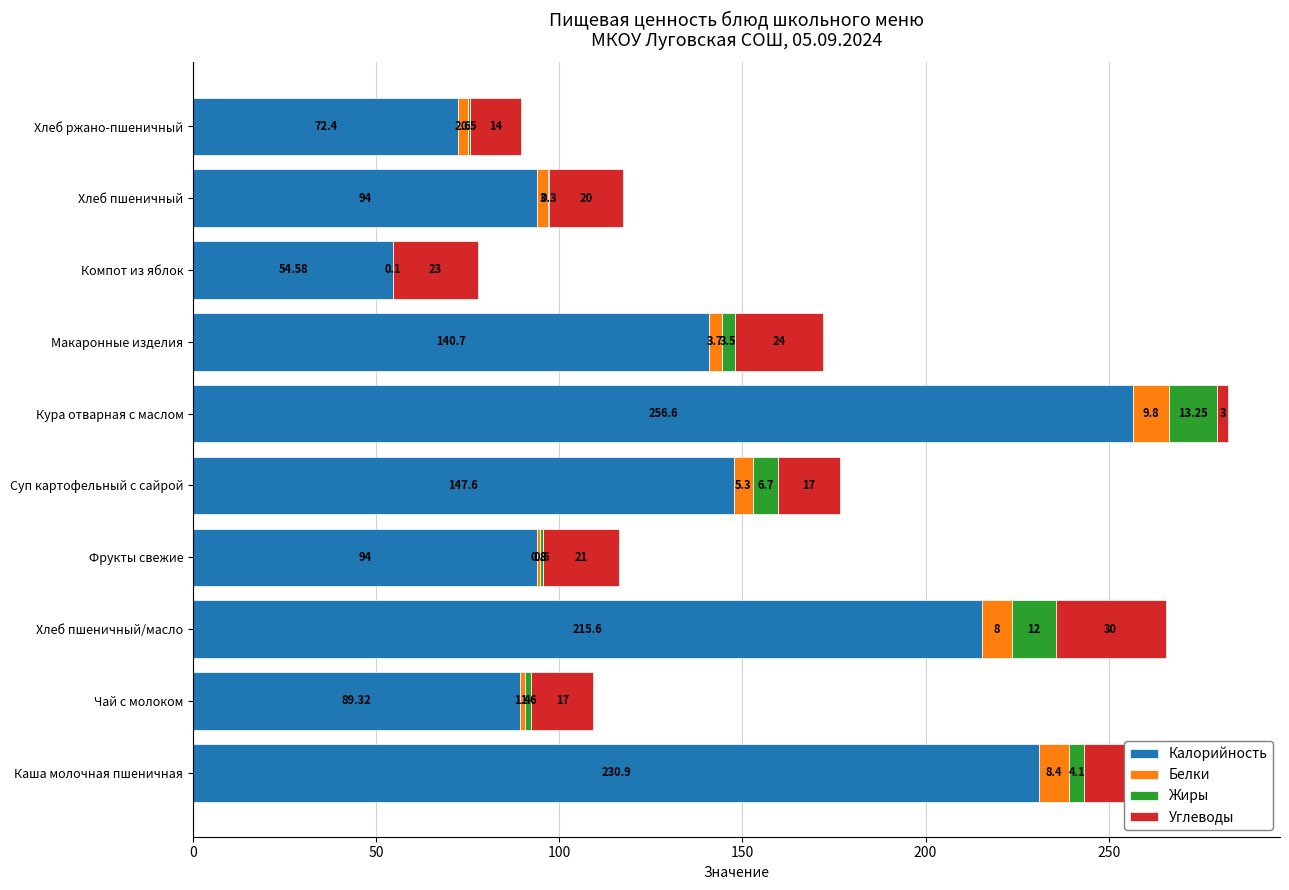

Between Суп картофельный с сайрой and Компот из яблок, which series saw the biggest shift?

Калорийность